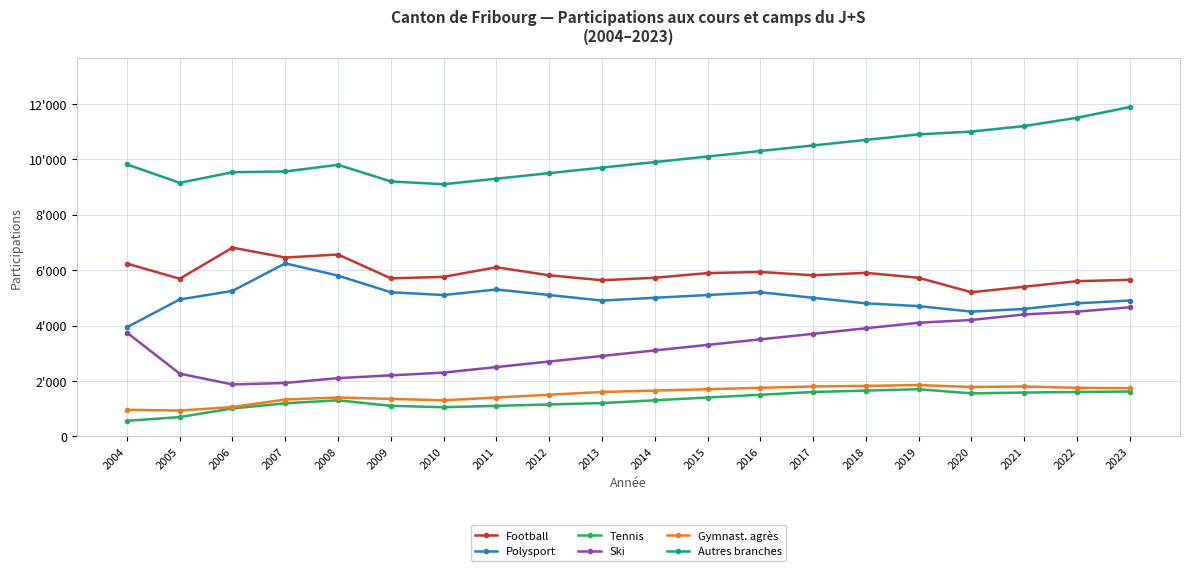

Reading right to left, list all the values displayed in this chart.

Football: 2023=5649	2022=5600	2021=5400	2020=5200	2019=5723	2018=5901	2017=5812	2016=5934	2015=5891	2014=5723	2013=5634	2012=5812	2011=6102	2010=5756	2009=5702	2008=6562	2007=6454	2006=6810	2005=5688	2004=6235
Polysport: 2023=4902	2022=4800	2021=4600	2020=4500	2019=4700	2018=4800	2017=5000	2016=5200	2015=5100	2014=5000	2013=4900	2012=5100	2011=5300	2010=5100	2009=5200	2008=5800	2007=6243	2006=5249	2005=4940	2004=3937
Tennis: 2023=1617	2022=1600	2021=1580	2020=1550	2019=1700	2018=1650	2017=1600	2016=1500	2015=1400	2014=1300	2013=1200	2012=1150	2011=1100	2010=1050	2009=1100	2008=1300	2007=1192	2006=1006	2005=695	2004=558
Ski: 2023=4659	2022=4500	2021=4400	2020=4200	2019=4100	2018=3900	2017=3700	2016=3500	2015=3300	2014=3100	2013=2900	2012=2700	2011=2500	2010=2300	2009=2200	2008=2100	2007=1926	2006=1872	2005=2262	2004=3745
Gymnast. agrès: 2023=1738	2022=1750	2021=1800	2020=1780	2019=1850	2018=1820	2017=1800	2016=1750	2015=1700	2014=1650	2013=1600	2012=1500	2011=1400	2010=1300	2009=1350	2008=1400	2007=1328	2006=1058	2005=929	2004=956
Autres branches: 2023=11885	2022=11500	2021=11200	2020=11000	2019=10900	2018=10700	2017=10500	2016=10300	2015=10100	2014=9900	2013=9700	2012=9500	2011=9300	2010=9100	2009=9200	2008=9800	2007=9560	2006=9534	2005=9150	2004=9816